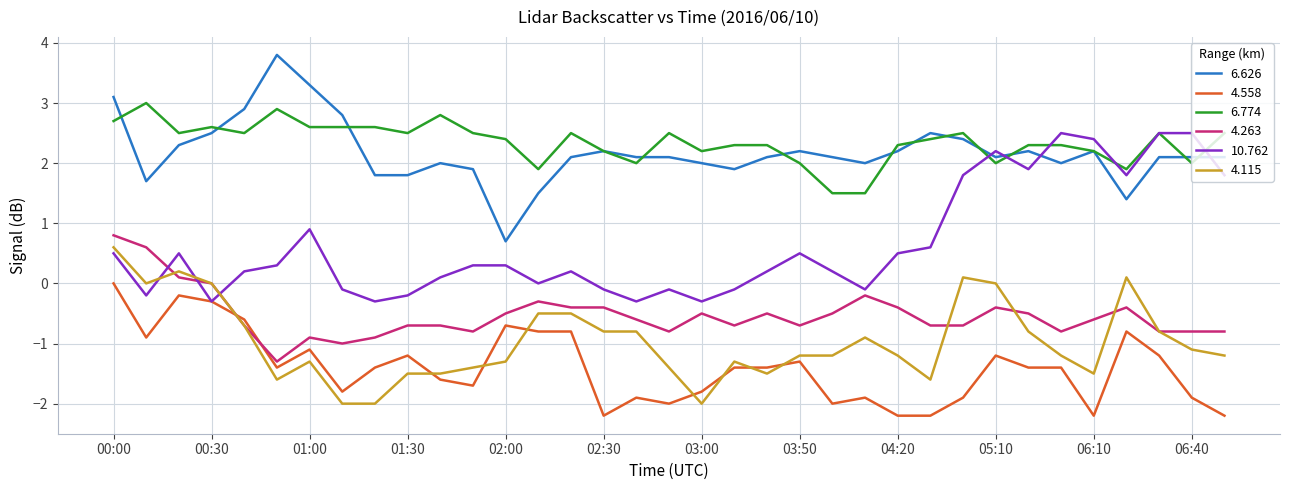

Rank the series by their maximum value, from highest to lowest.

6.626, 6.774, 10.762, 4.263, 4.115, 4.558